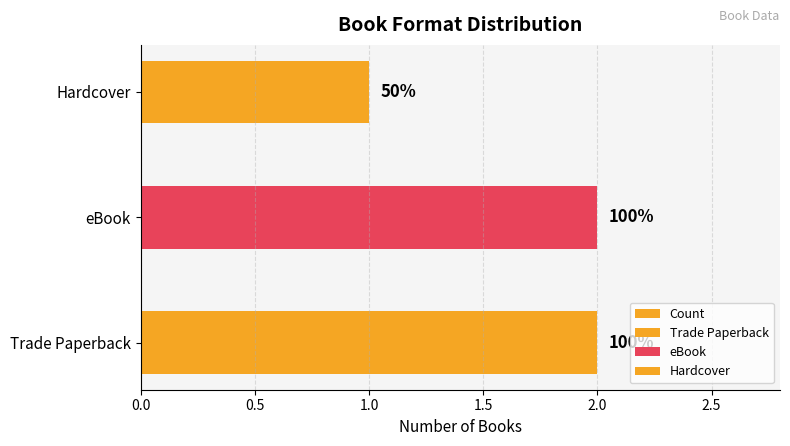

What is the smallest value displayed?

1